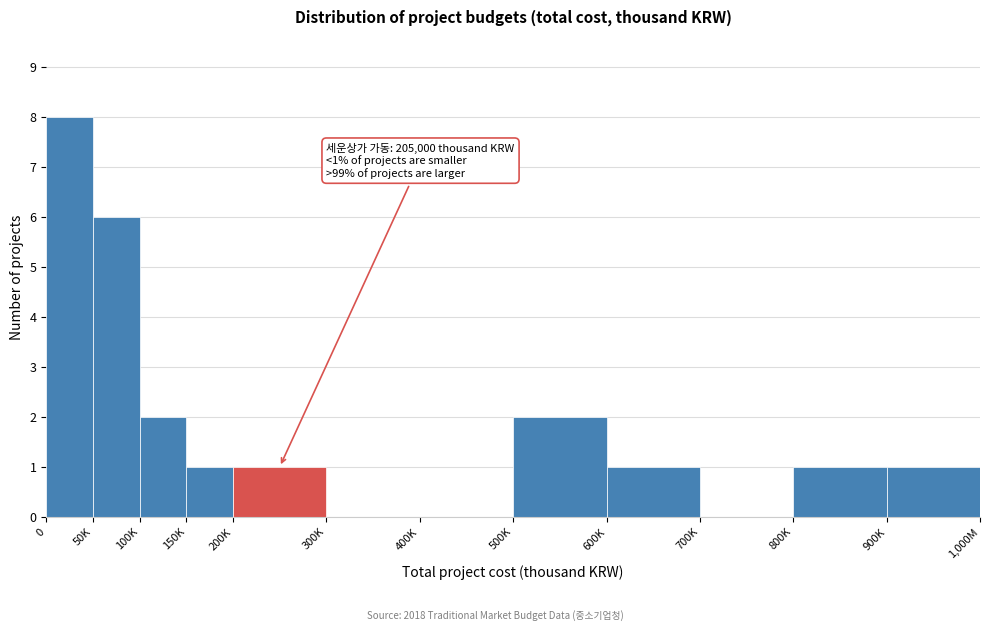

Reading left to right, what are all the values shown in this chart?

0=8	50K=6	100K=2	150K=1	200K=1	300K=0	400K=0	500K=2	600K=1	700K=0	800K=1	900K=1